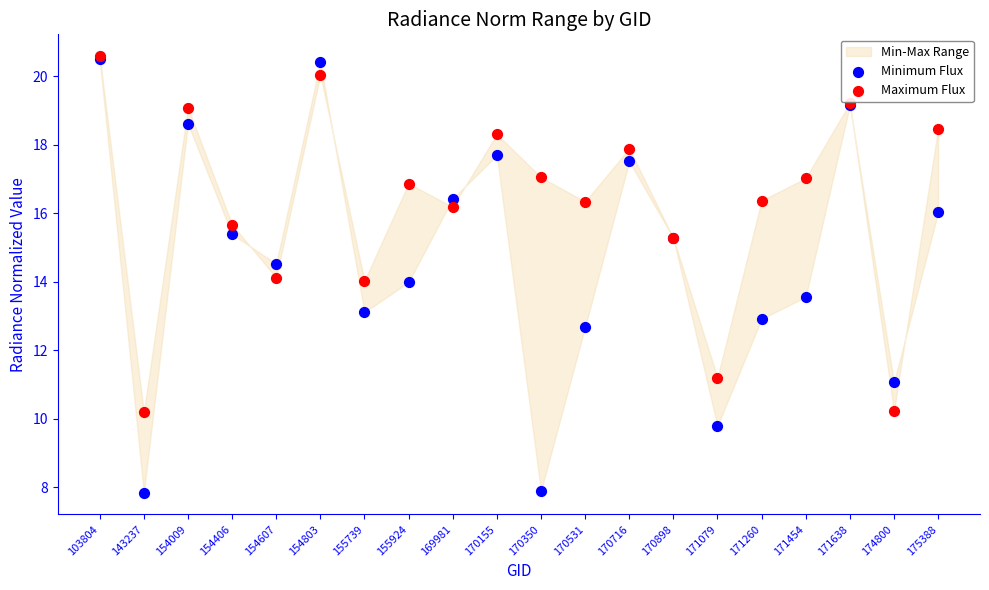

Which series has the largest Y range (max minus min)?

Minimum Flux